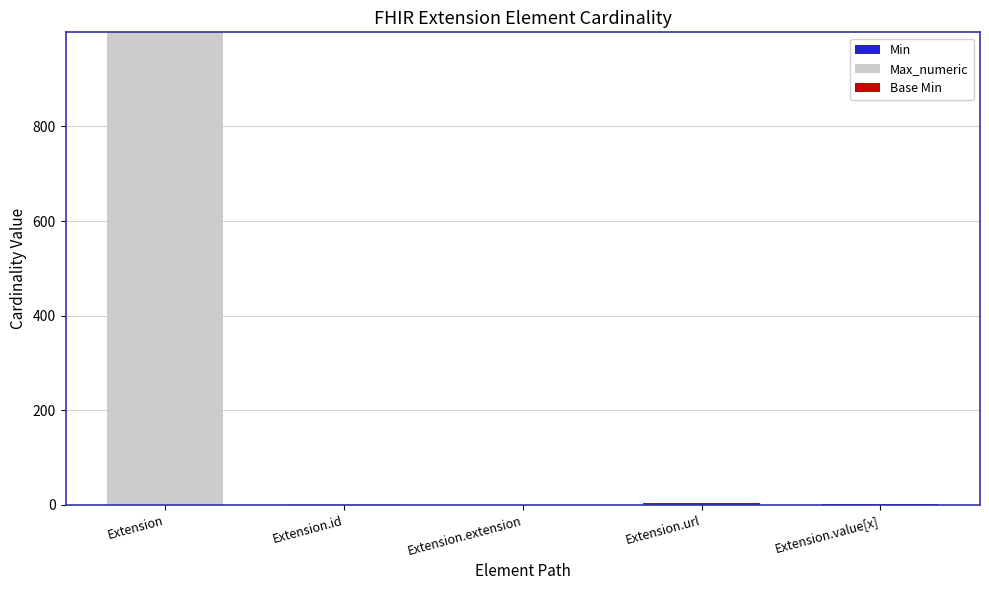

At which category is the sum across all series the highest?

Extension